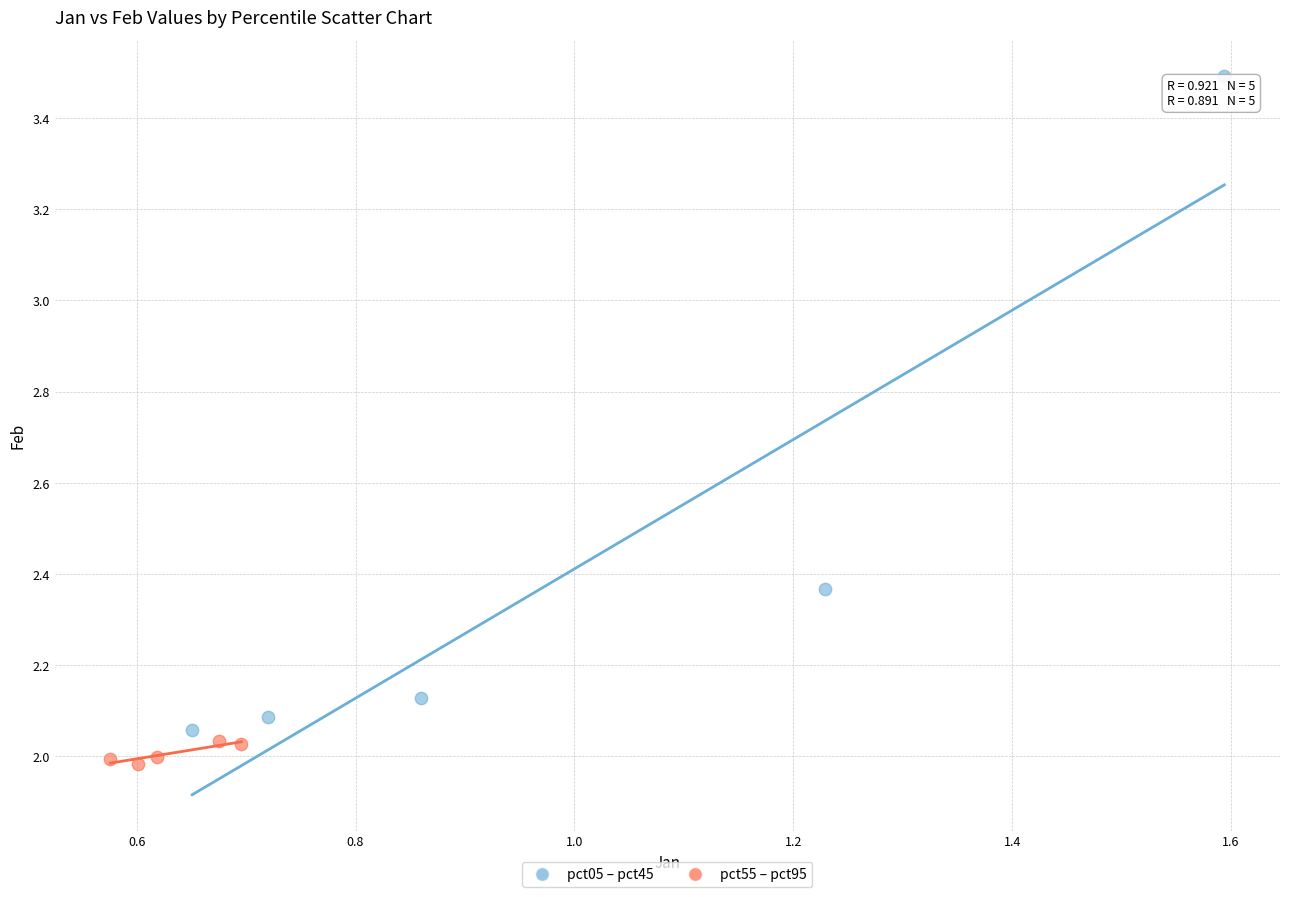

Which series contains the lowest Y value?

pct55 – pct95